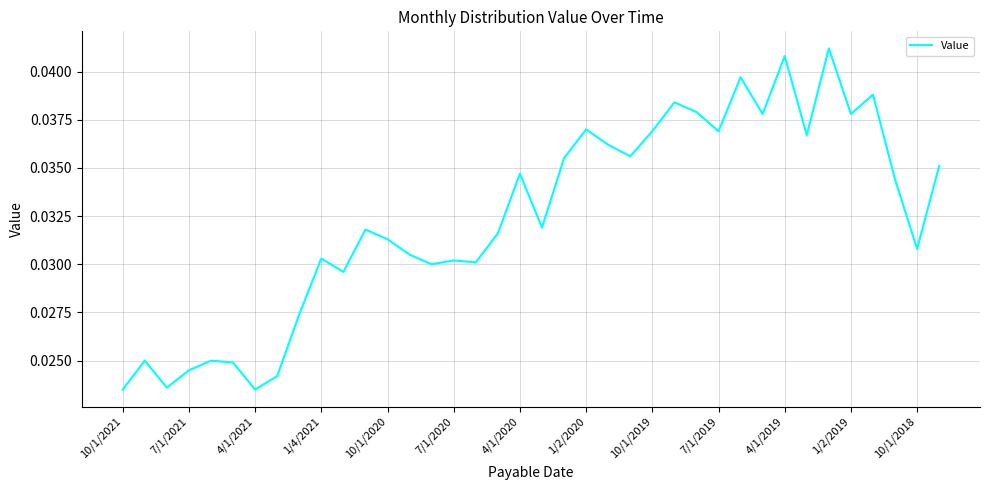

Does the chart display data point markers on the line(s)?

No